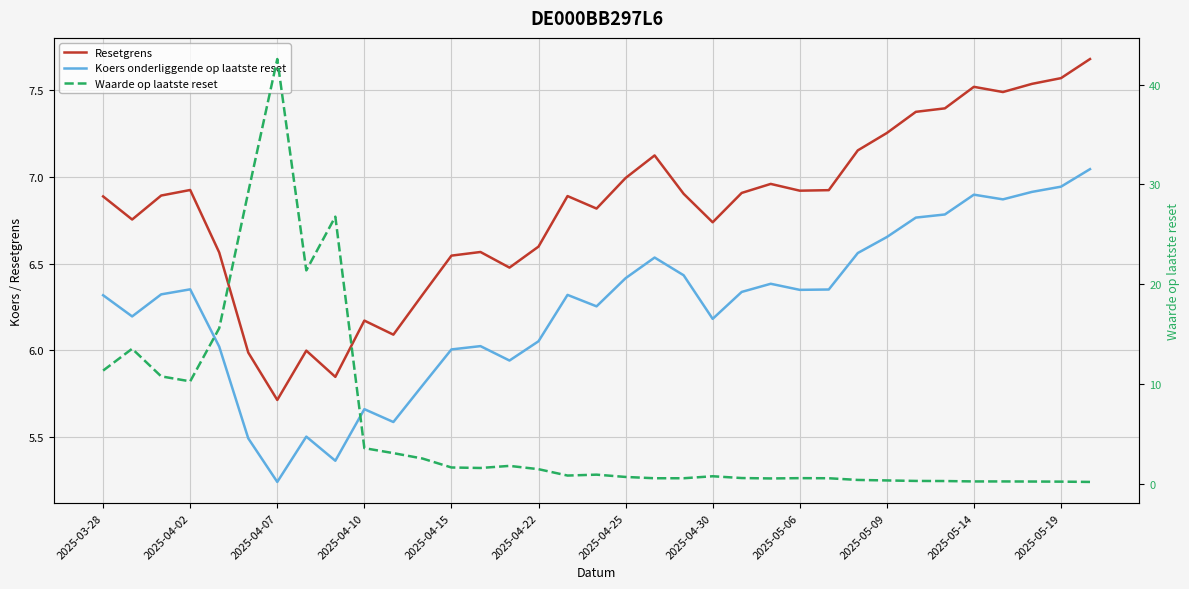

How many interior local valleys does the Koers onderliggende op laatste reset series have?

9